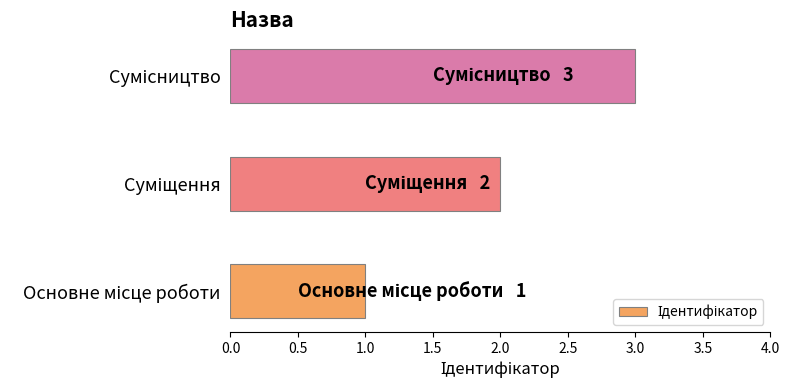

What is the maximum value shown in the chart?

3